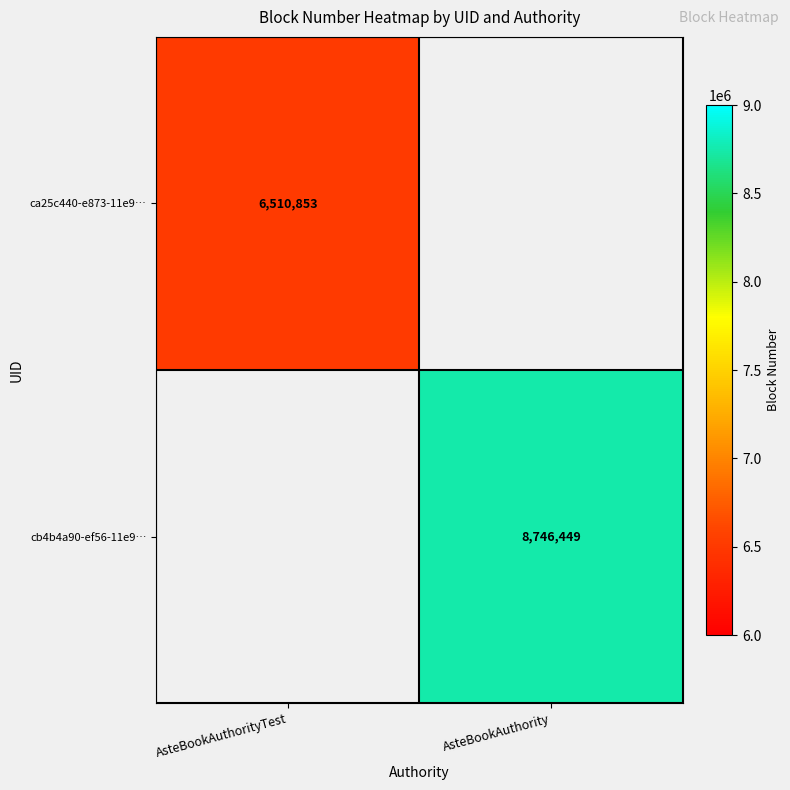

The value of ca25c440-e873-11e9… at AsteBookAuthorityTest is 6510853. True or false?

True